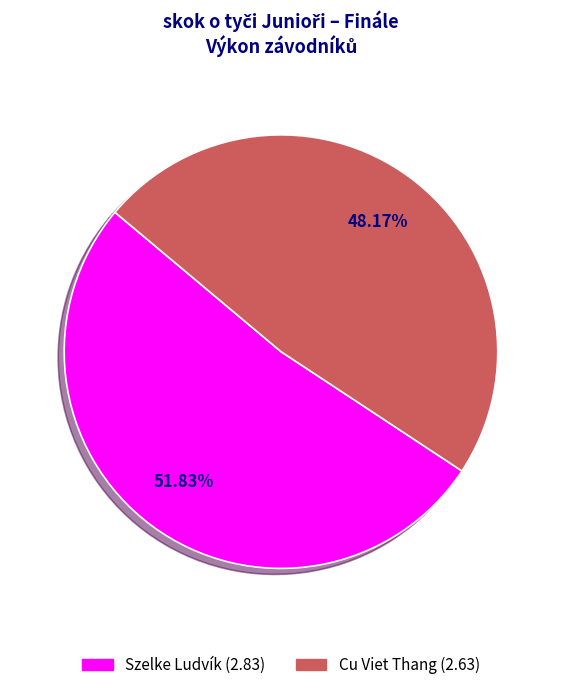

Combined, do Cu Viet Thang and Szelke Ludvík account for over 50%?

Yes